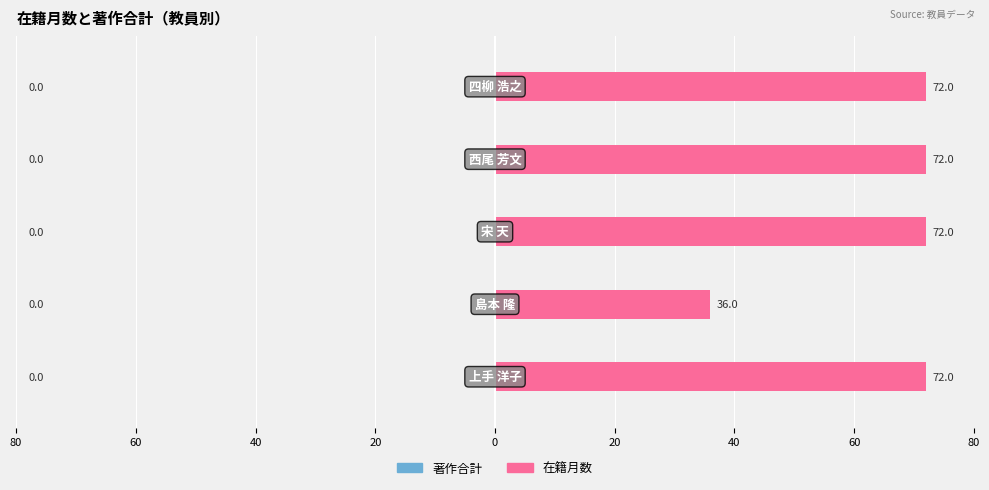

Does the chart contain any negative values?

No